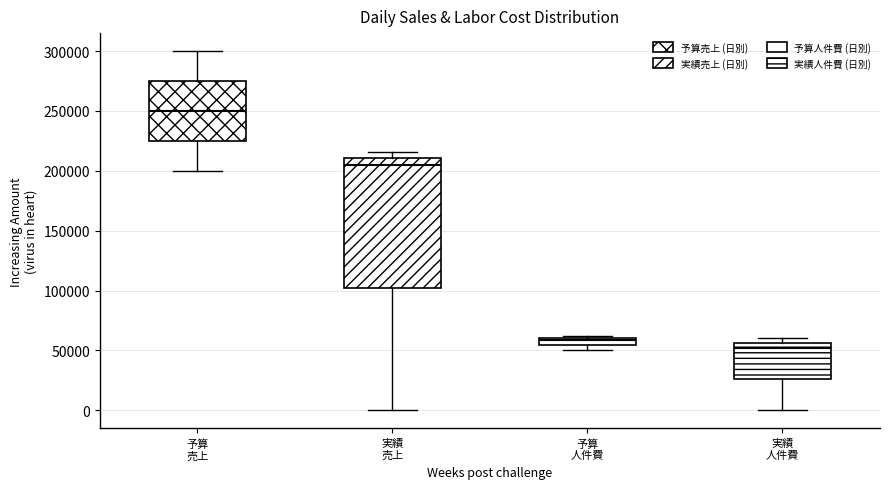

Which box's median line is the highest?

予算 売上